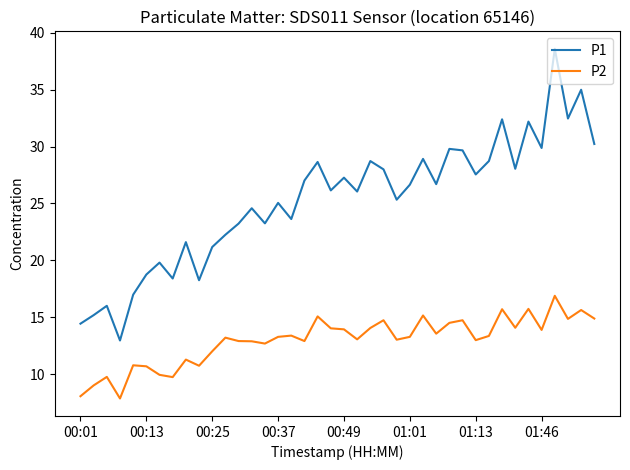

What is the maximum value for P2?

16.9